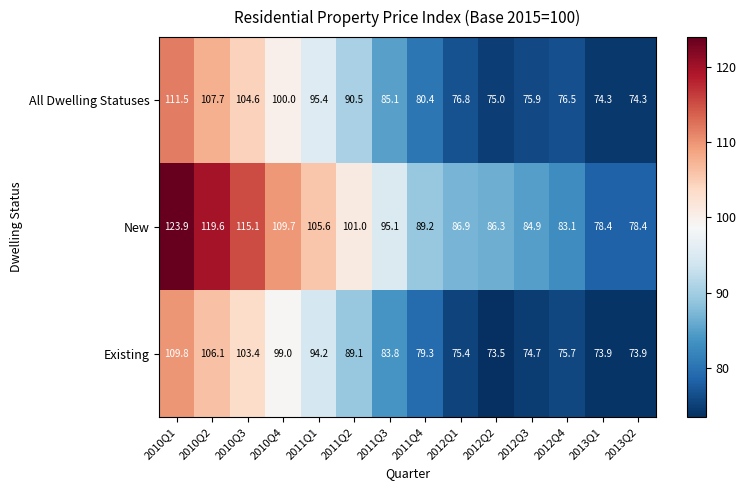

The value of All Dwelling Statuses at 2010Q1 is 111.5. True or false?

True